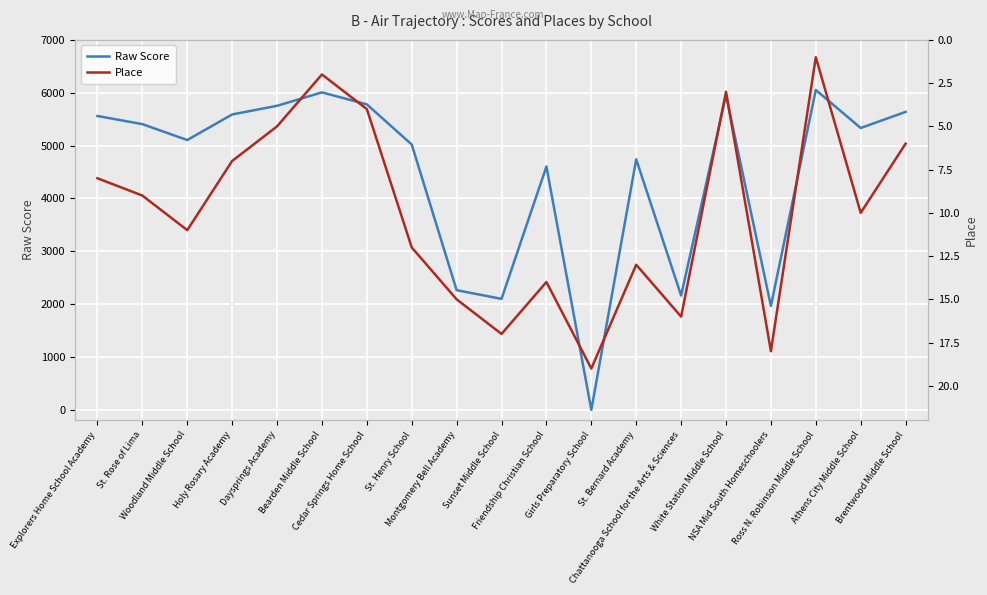

At which category is the sum across all series the highest?

Ross N. Robinson Middle School